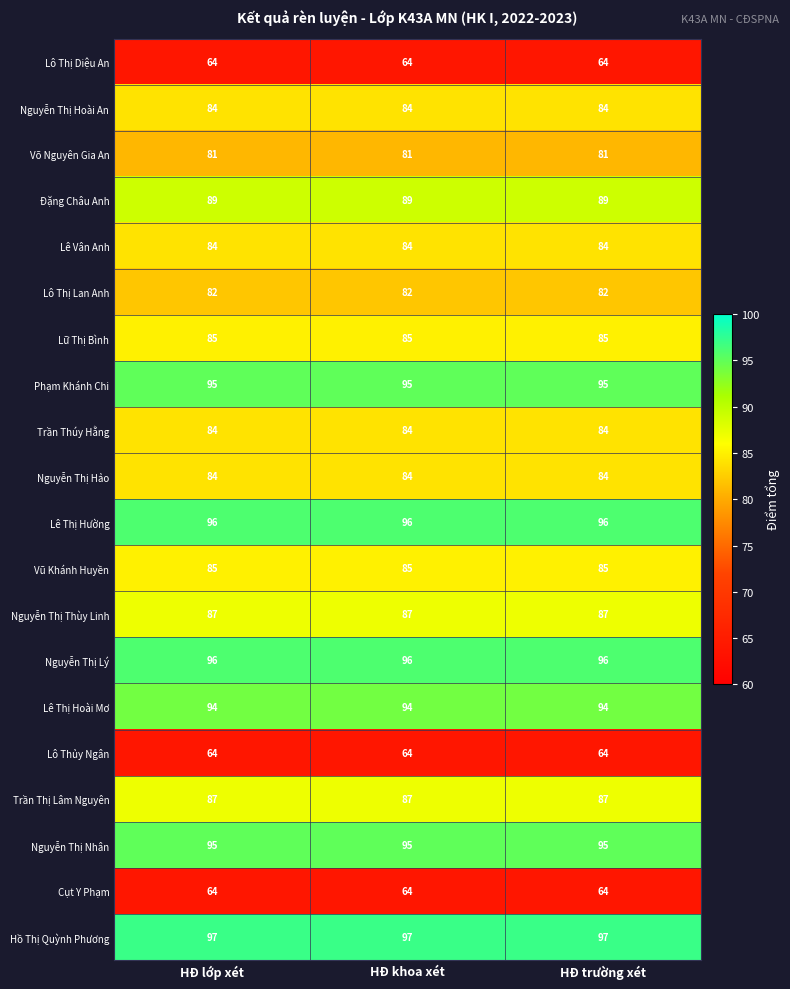

What is the average value of the Cụt Y Phạm series?

64